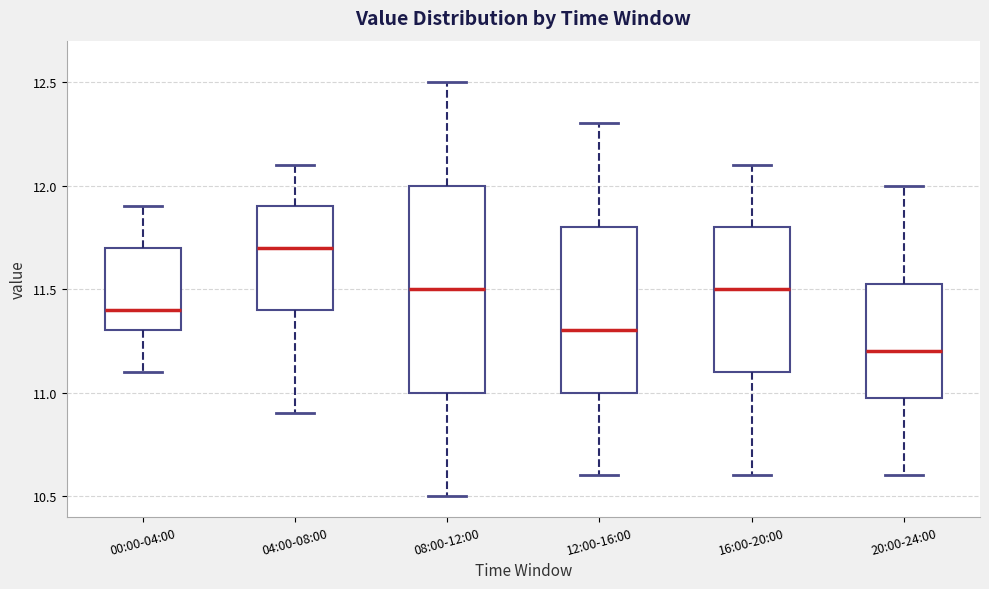

Reading left to right, transcribe this box plot: for each box, give where its median line is, the range the box spans, and where its two whiskers end, as read against the y-axis. The values are not printed on the chart, so give them approximately, as read against the axis.

00:00-04:00: median 11.40, box 11.30 to 11.70, whiskers 11.10 to 11.90
04:00-08:00: median 11.70, box 11.40 to 11.90, whiskers 10.90 to 12.10
08:00-12:00: median 11.50, box 11.00 to 12.00, whiskers 10.50 to 12.50
12:00-16:00: median 11.30, box 11.00 to 11.80, whiskers 10.60 to 12.30
16:00-20:00: median 11.50, box 11.10 to 11.80, whiskers 10.60 to 12.10
20:00-24:00: median 11.20, box 11.00 to 11.55, whiskers 10.60 to 12.00